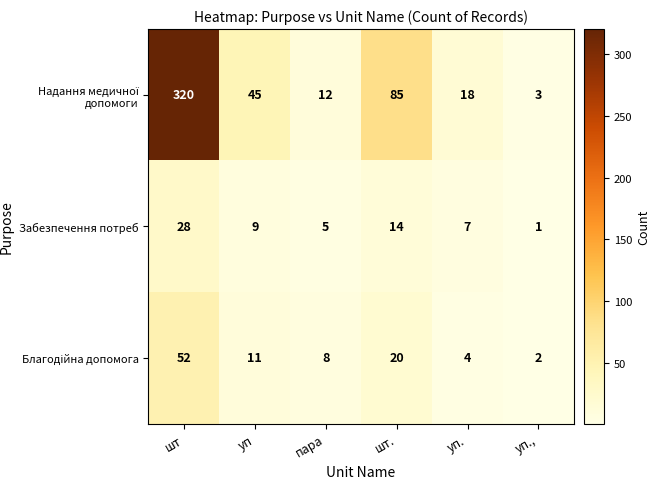

Where is Забезпечення потреб nearest to the value 14?

шт.